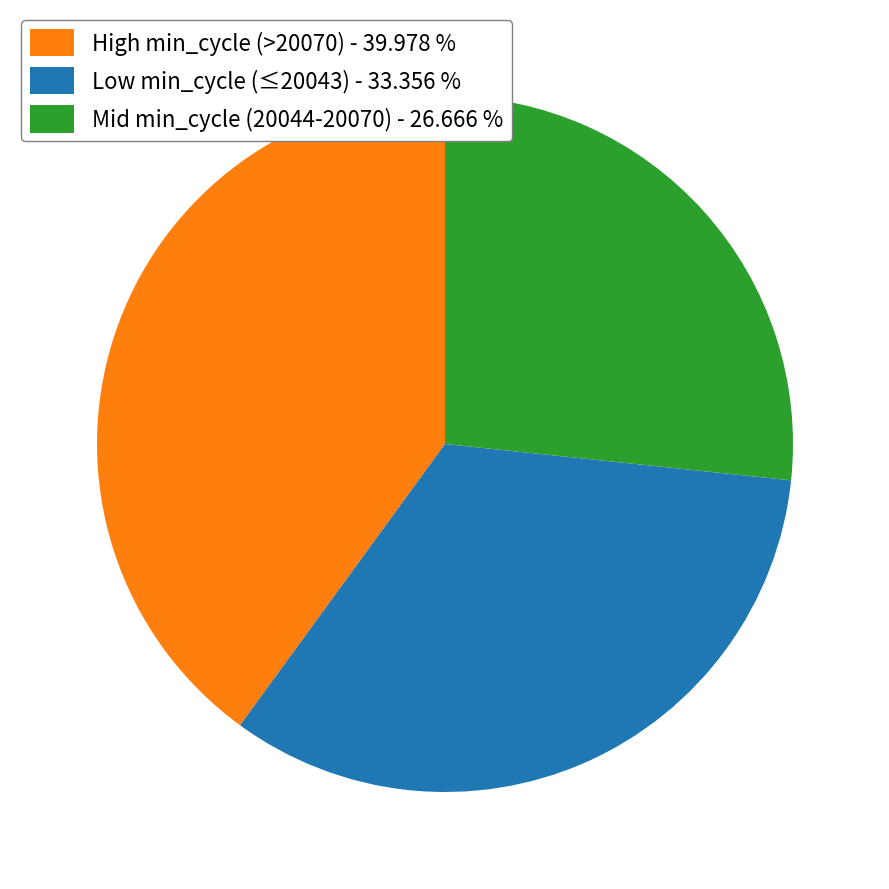

Rank the categories by value from lowest to highest.

Mid min_cycle (20044-20070) - 26.666 %, Low min_cycle (≤20043) - 33.356 %, High min_cycle (>20070) - 39.978 %